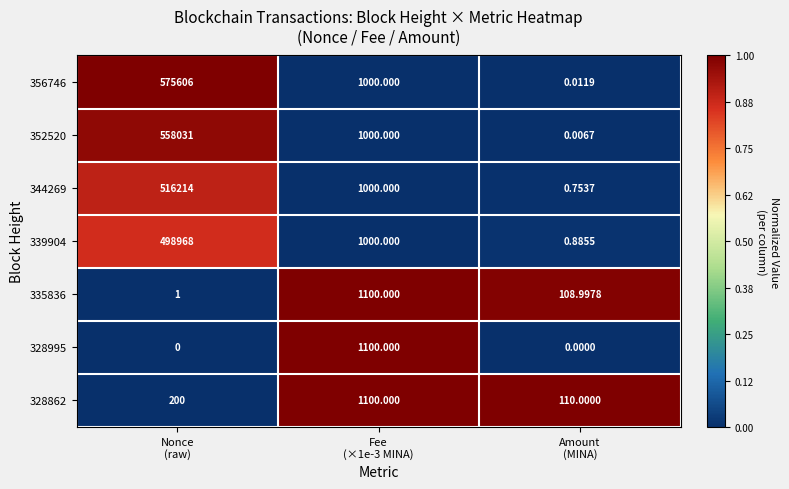

What is the spread (max minus min) of values at Nonce
(raw)?

575606.0